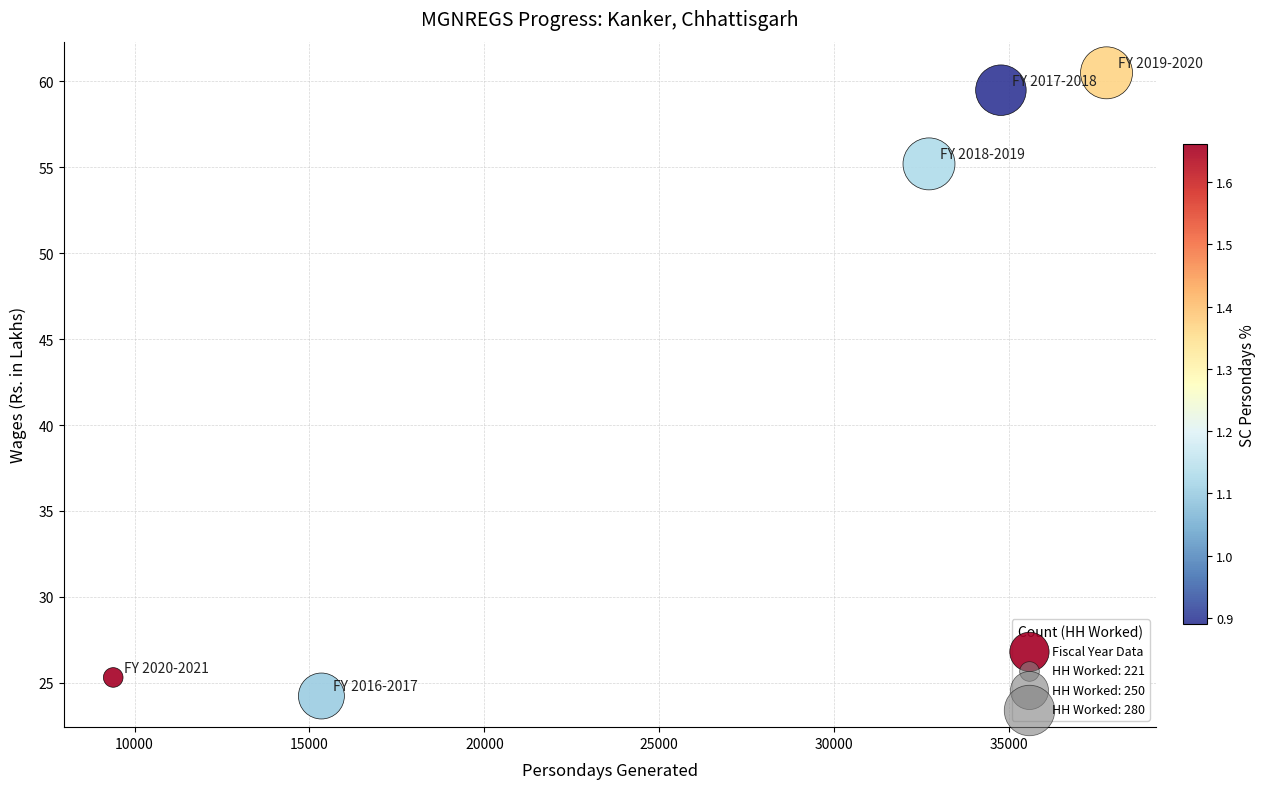

What Y value in the scatter plot is closest to 42?

55.2